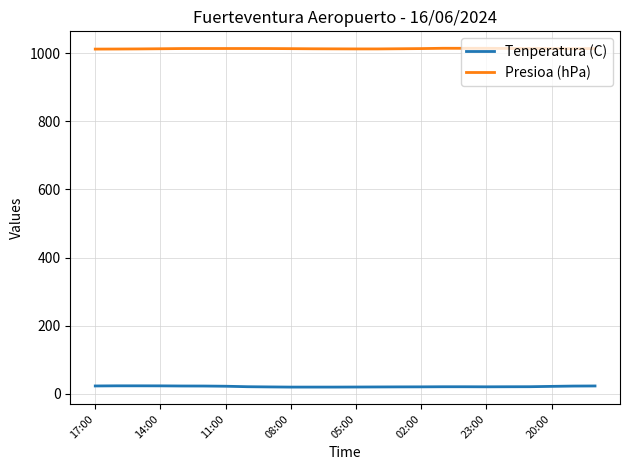

What is the sum of all Tenperatura (C) values?

517.5